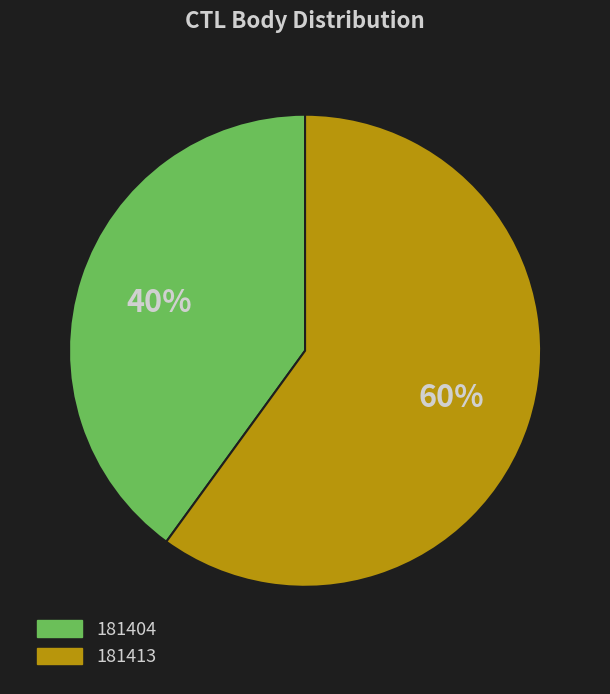

Is there any slice that represents more than half of the pie?

Yes